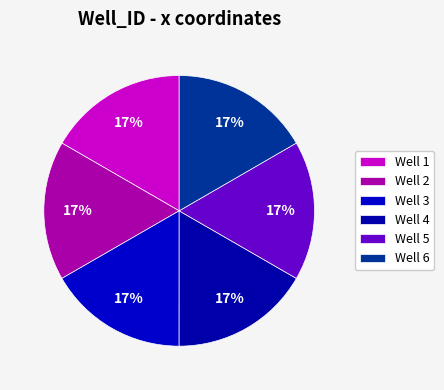

How many segments does this pie chart have?

6